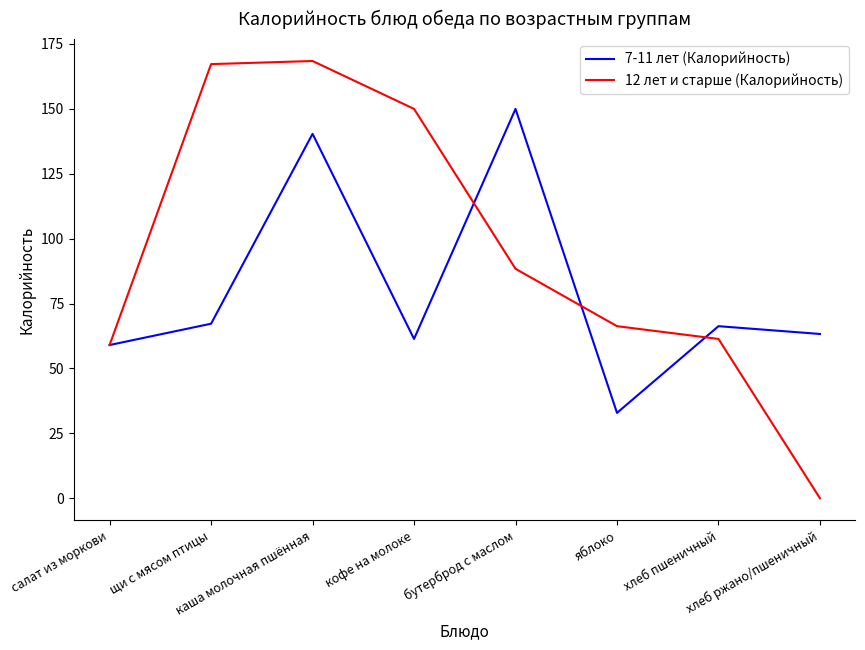

What is the average value of the 12 лет и старше (Калорийность) series?

95.1